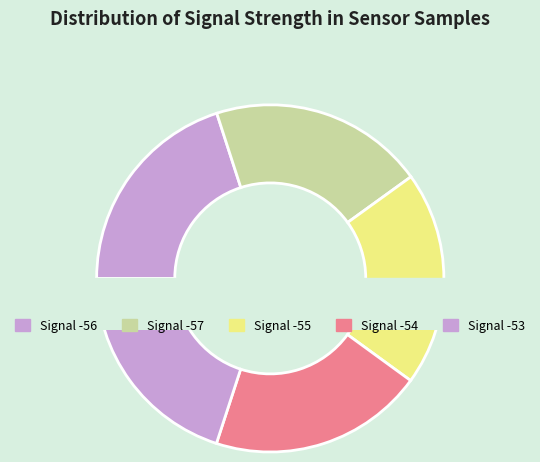

What is the smallest slice in the pie chart?

-55